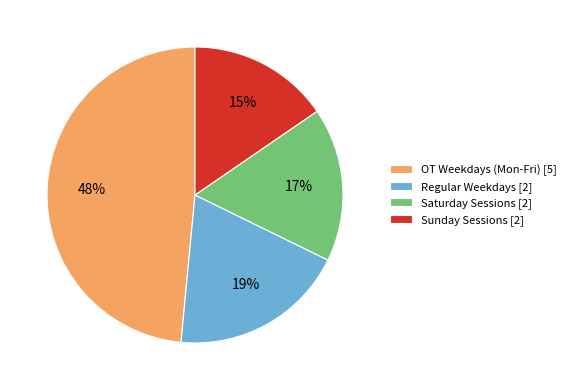

Which category has the smallest portion of the pie?

Sunday Sessions [2]